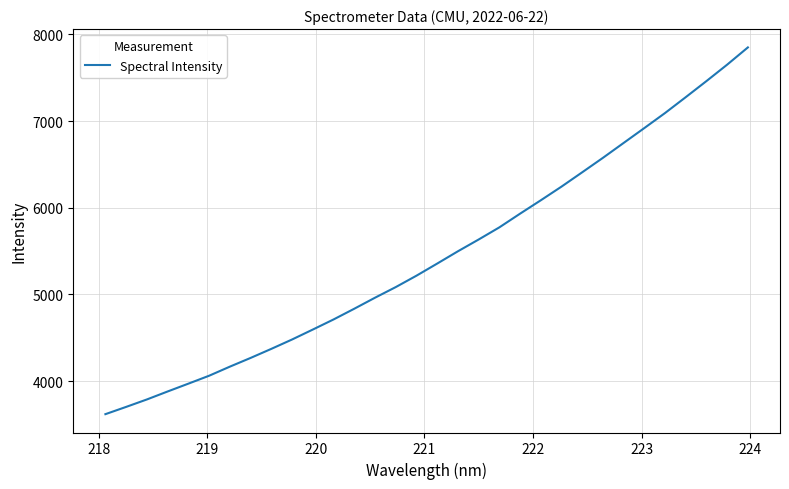

What is the difference between the maximum and minimum values?

4233.2